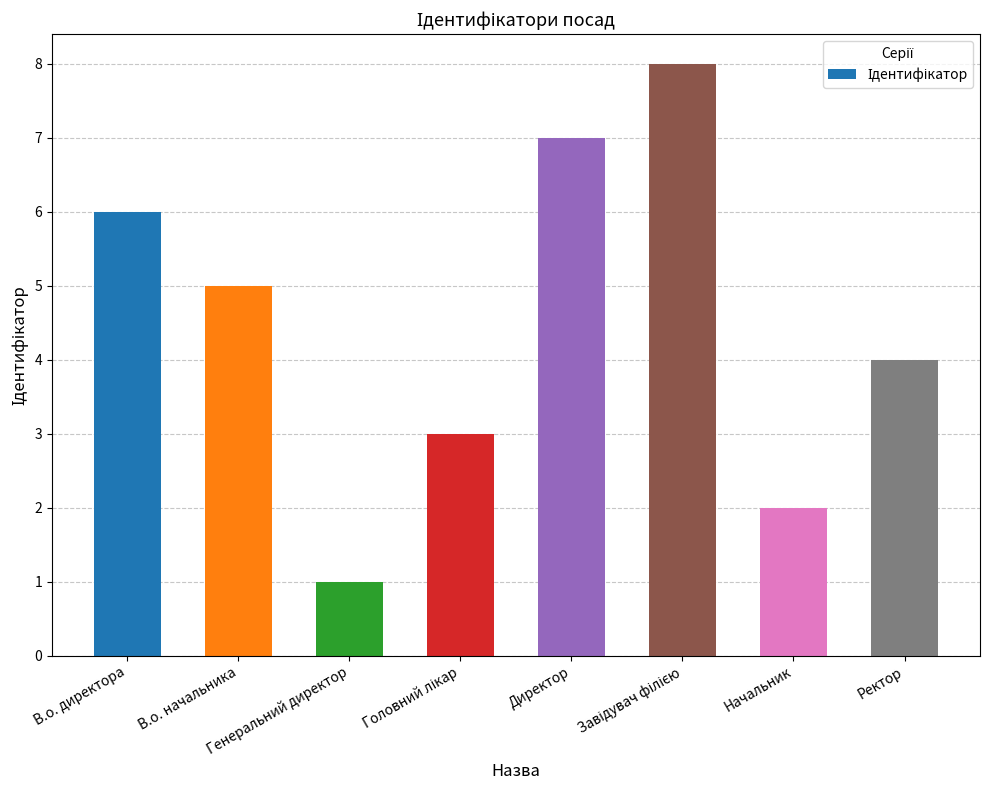

What is the smallest value displayed?

1